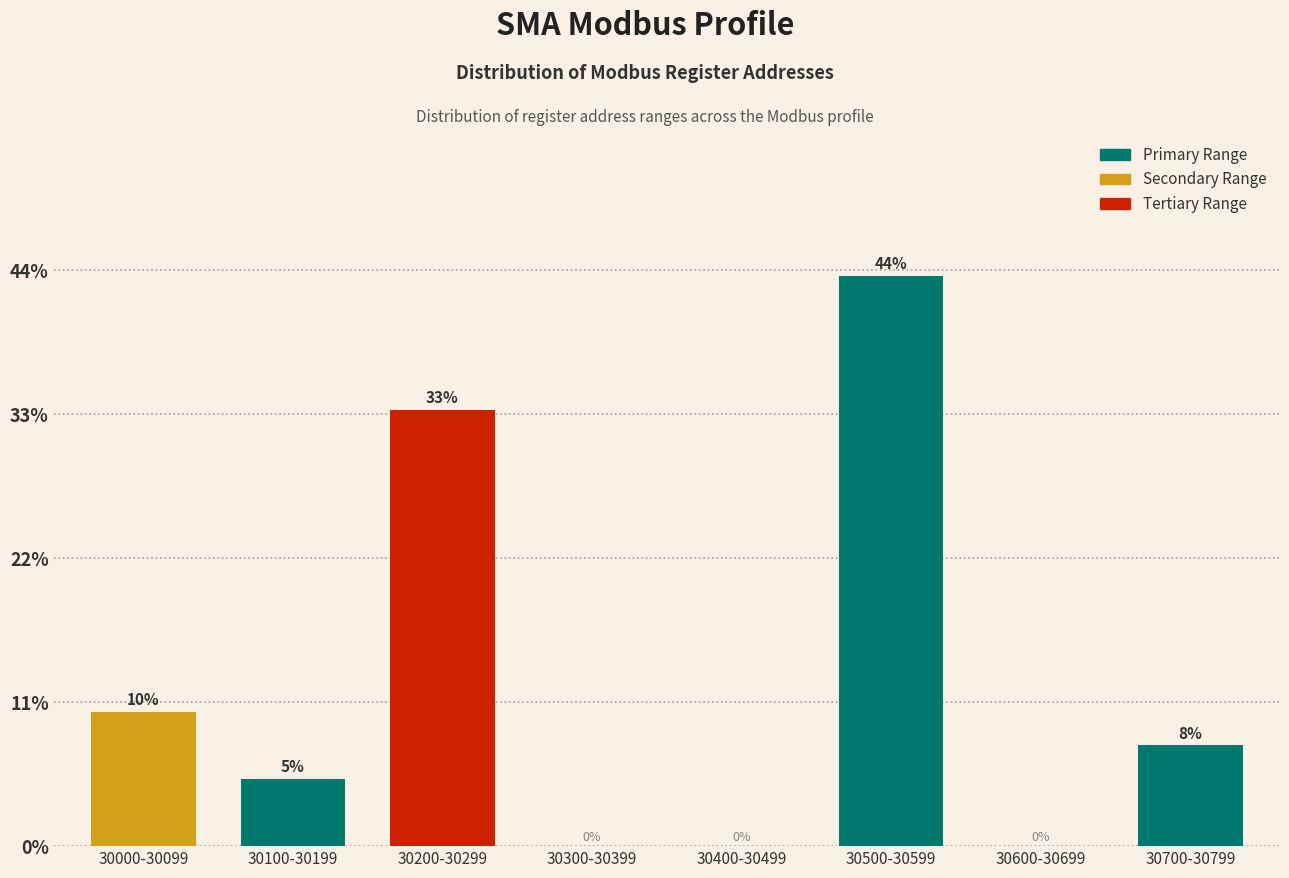

Are the bars horizontal?

No